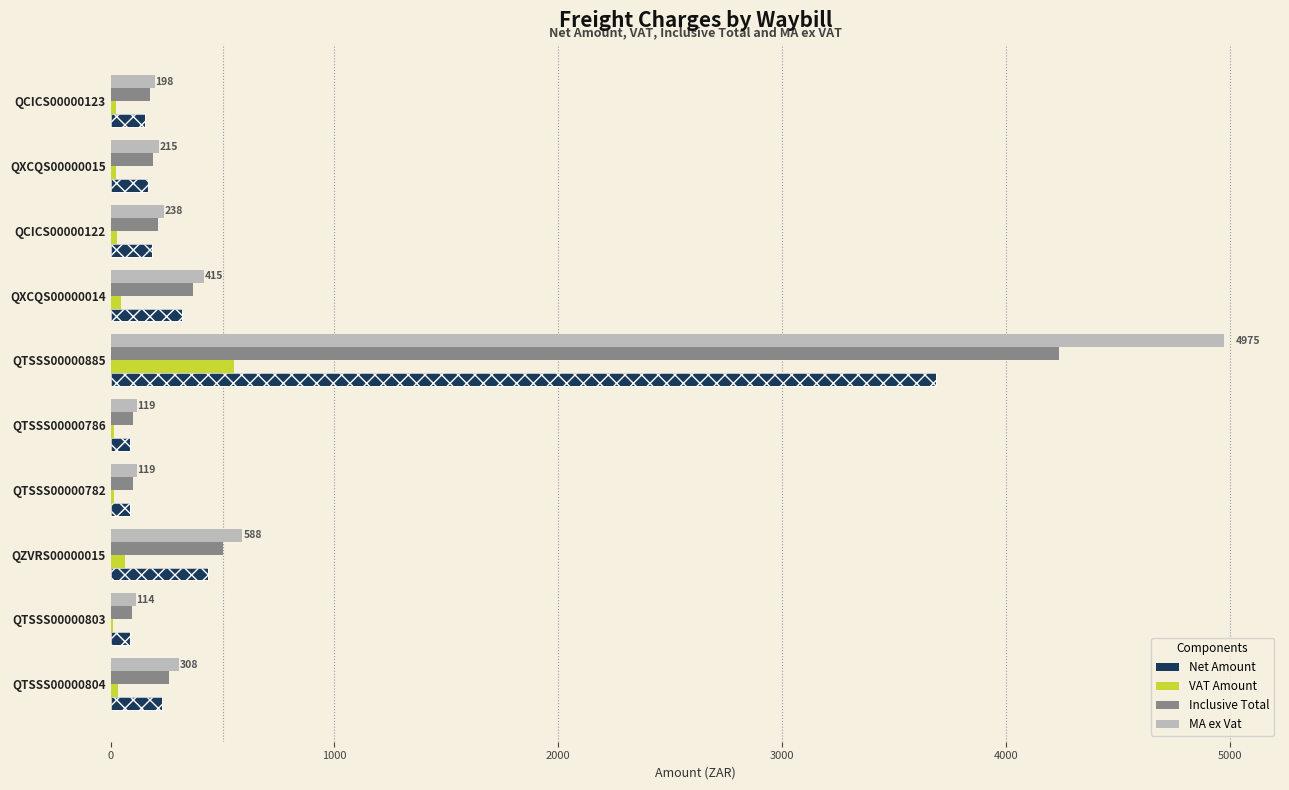

What is the sum of all Inclusive Total values?

6243.3